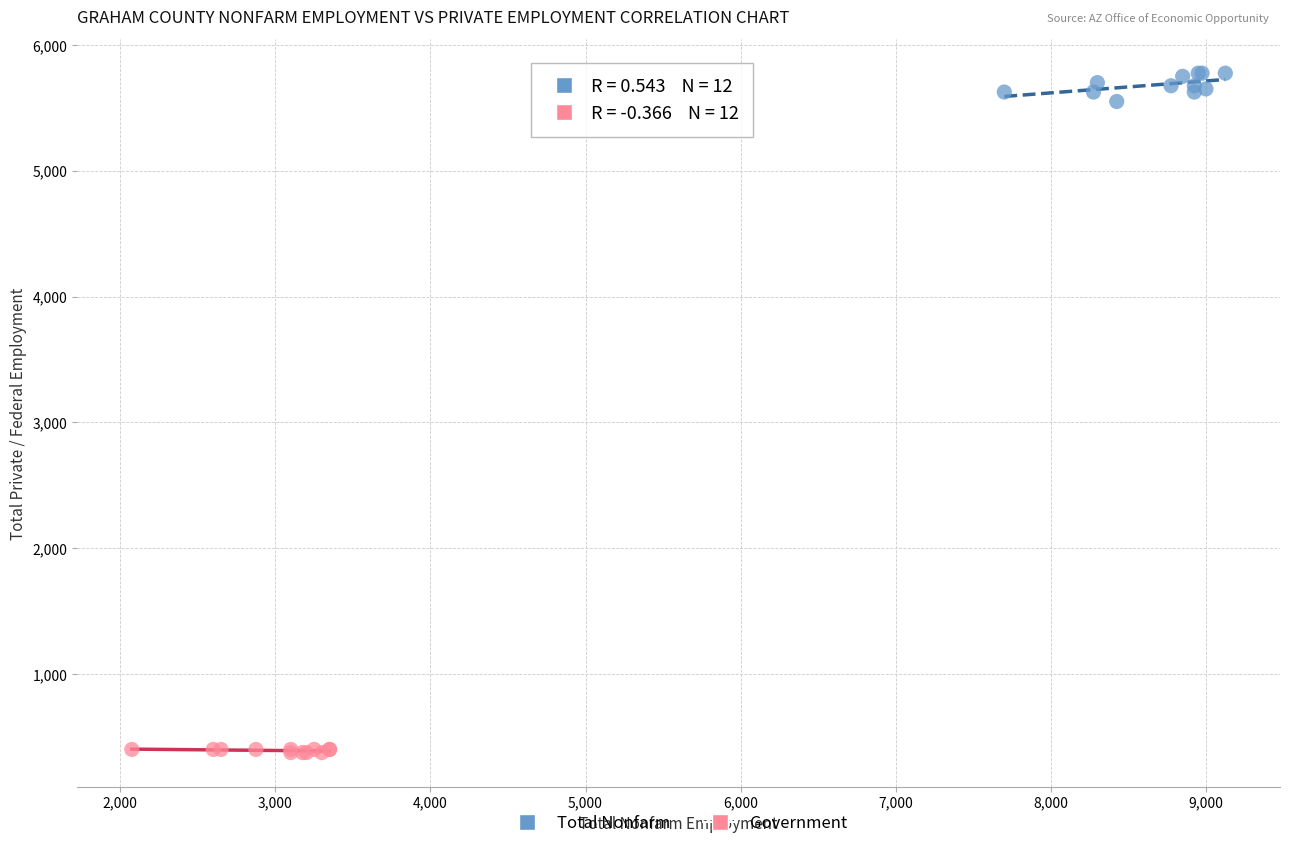

Which series reaches the maximum Y coordinate?

Total Nonfarm